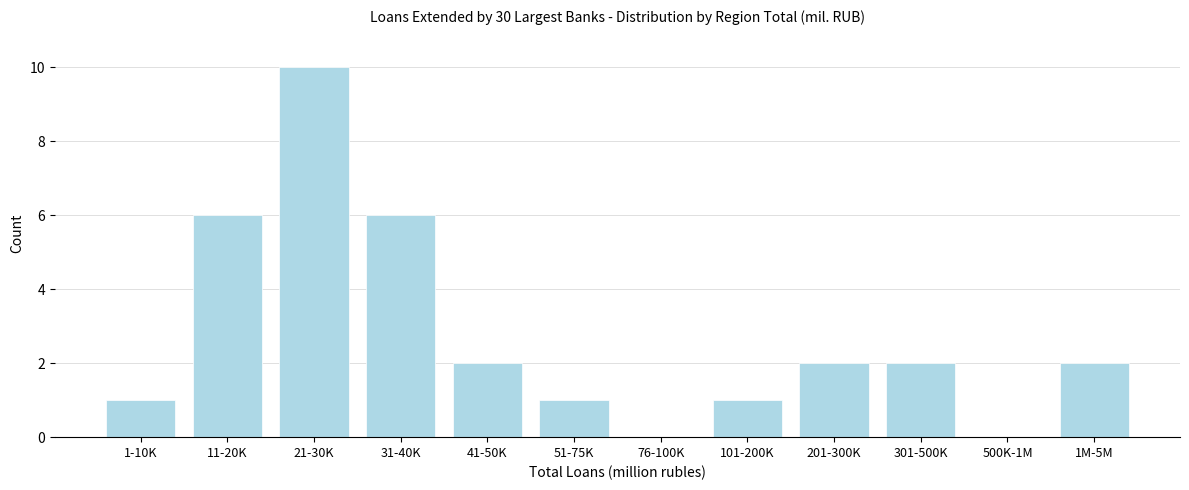

Reading right to left, what are all the values shown in this chart?

1M-5M=2	500K-1M=0	301-500K=2	201-300K=2	101-200K=1	76-100K=0	51-75K=1	41-50K=2	31-40K=6	21-30K=10	11-20K=6	1-10K=1